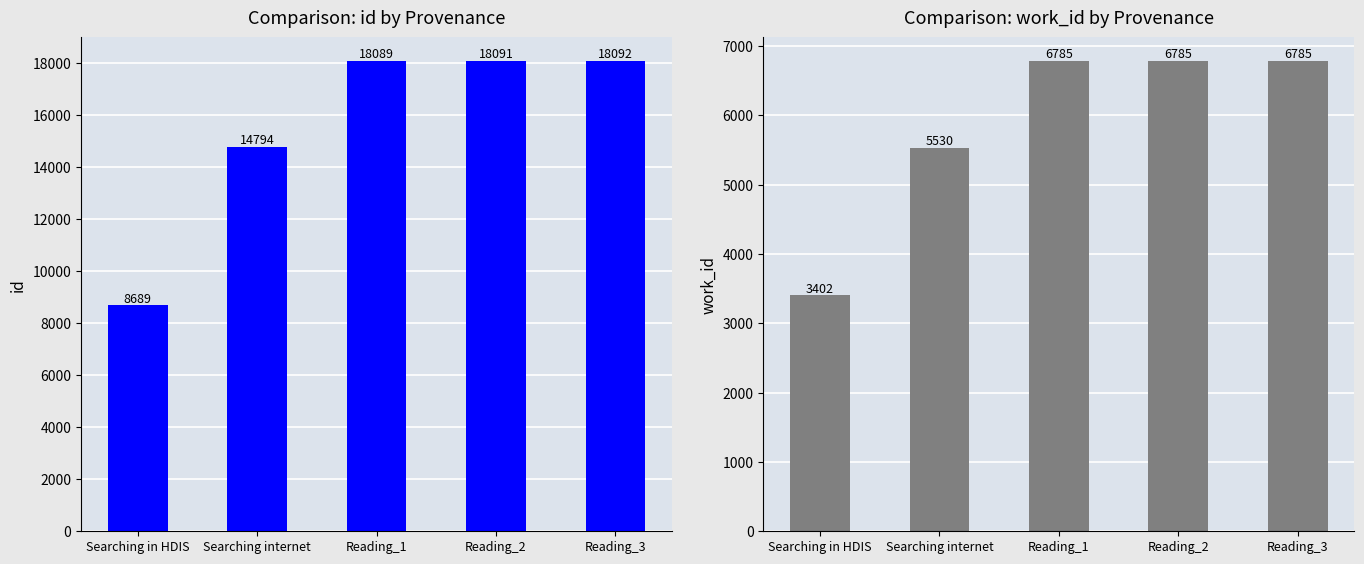

How many data points in id are above 18089?

2